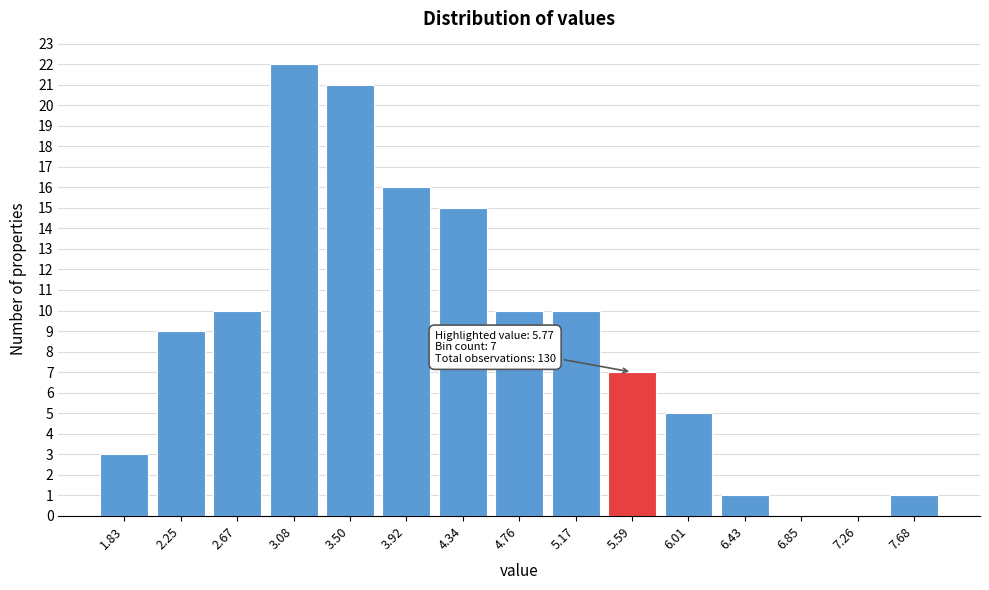

Reading left to right, list all the values displayed in this chart.

1.83=3	2.25=9	2.67=10	3.08=22	3.50=21	3.92=16	4.34=15	4.76=10	5.17=10	5.59=7	6.01=5	6.43=1	6.85=0	7.26=0	7.68=1